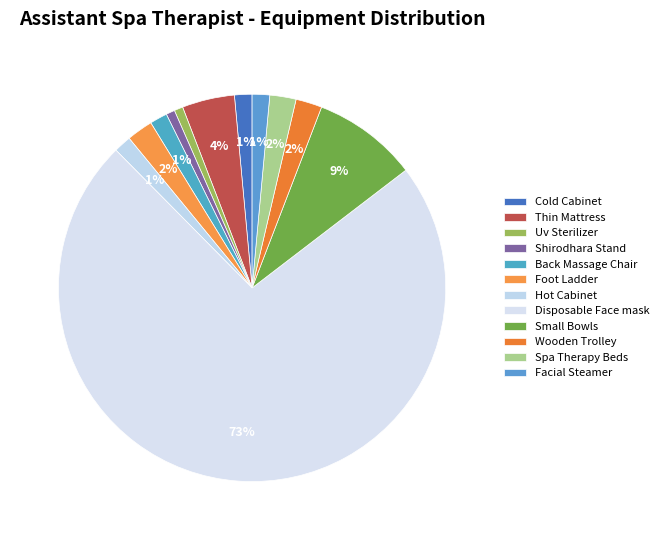

What is the largest slice in the pie chart?

Disposable Face mask